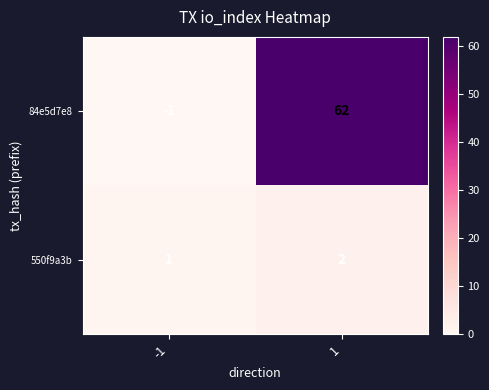

List the series in order of their peak value, highest first.

84e5d7e8, 550f9a3b